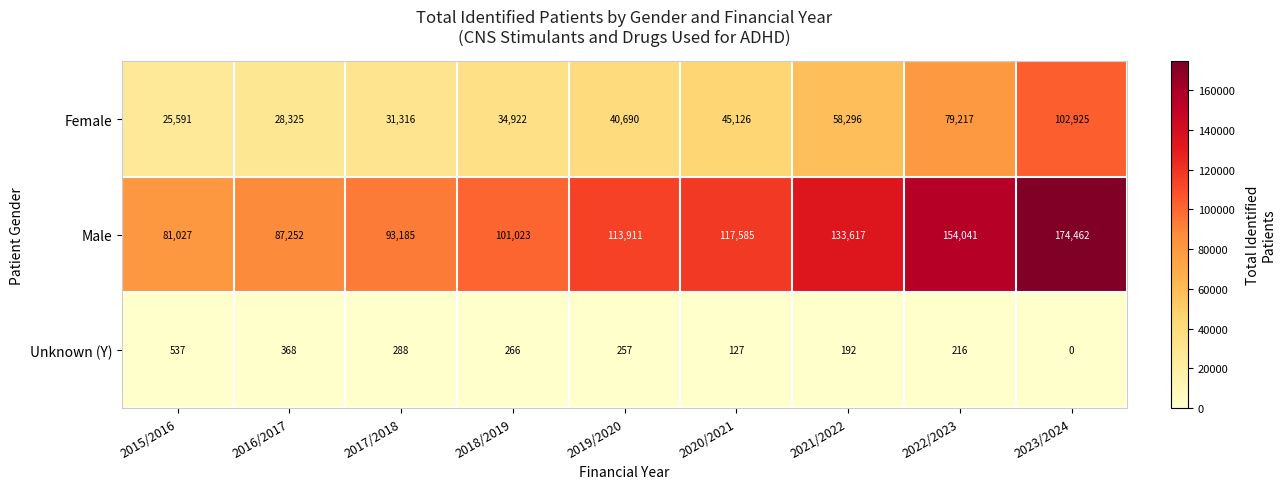

Where is Male nearest to the value 127744?

2021/2022